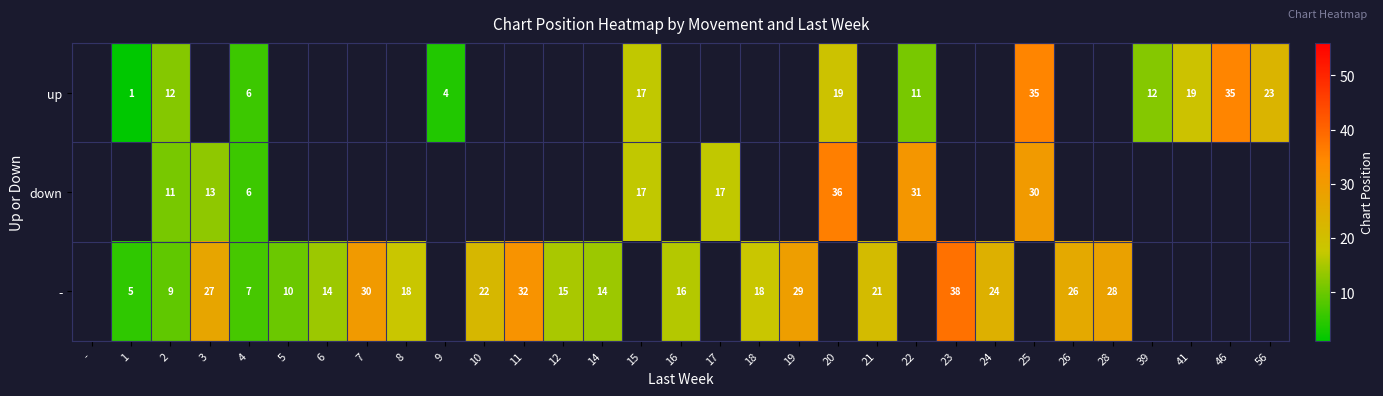

Count the number of categories in the chart.

31